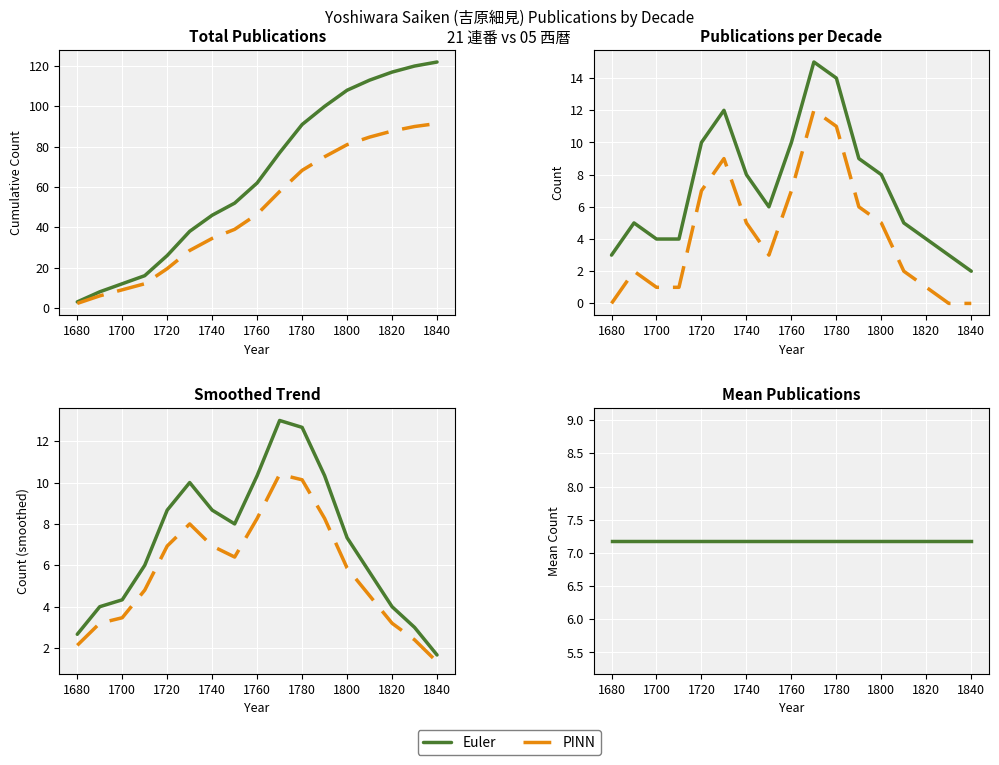

In PINN, how many points are higher than both neighbors (excluding endpoints)?

2